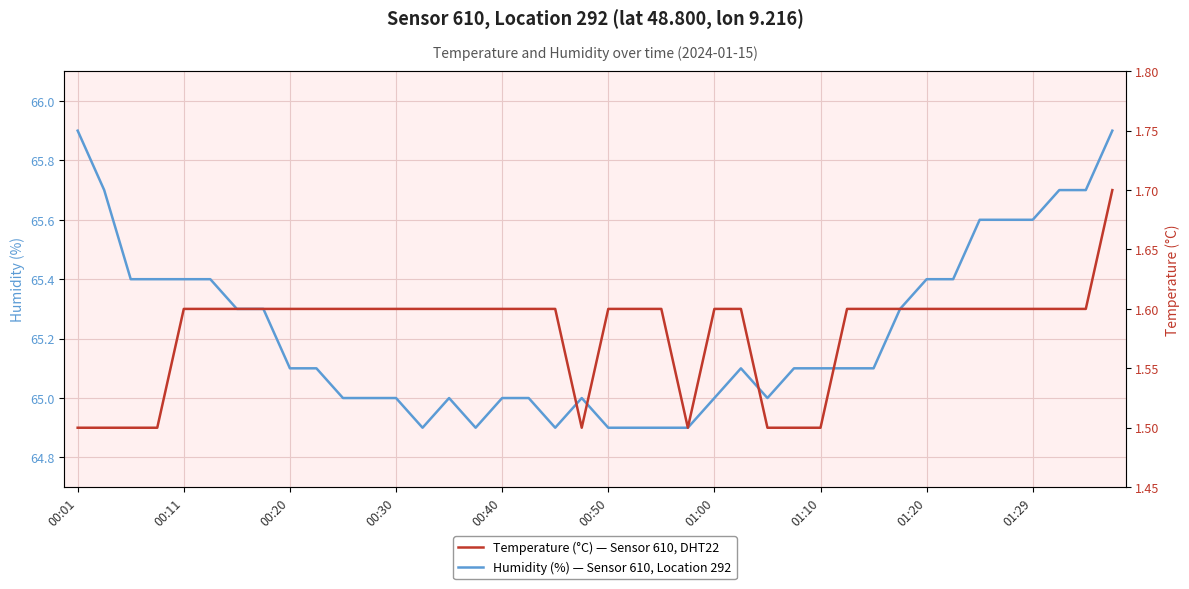

True or false: Humidity (%) has a value of 20.5 at 00:01.

False